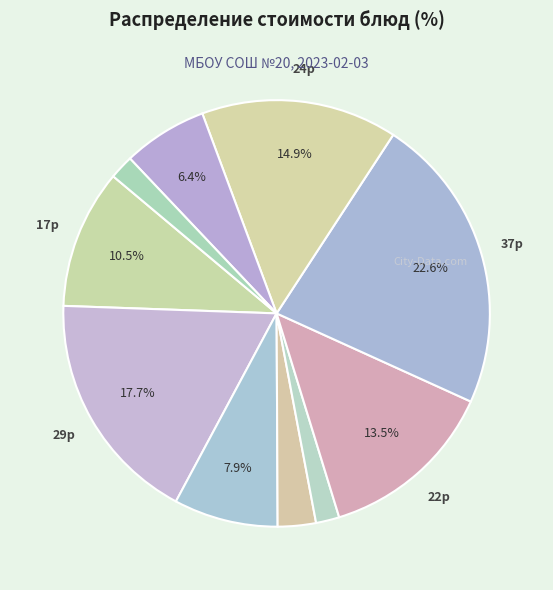

How many slices are in this pie chart?

10